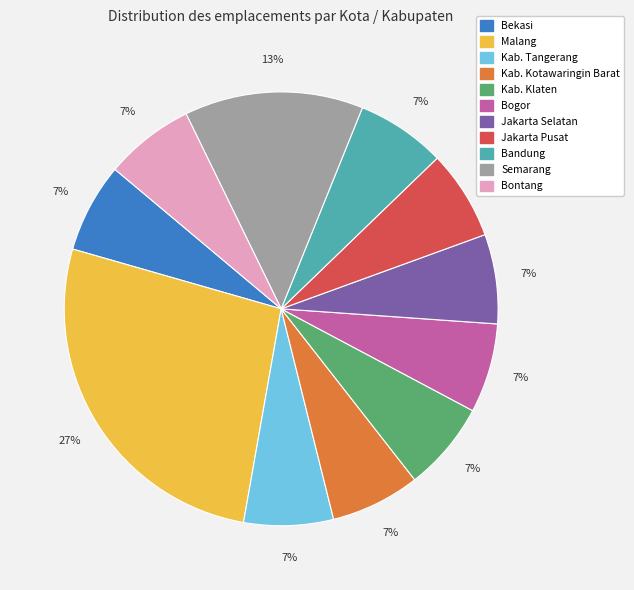

To the nearest percent, what percentage of the pie is Bandung?

7%